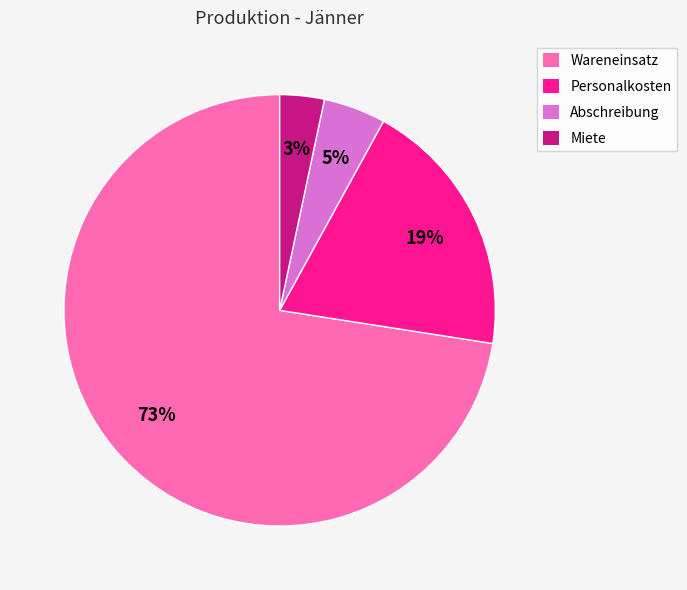

To the nearest percent, what portion does Wareneinsatz represent?

73%